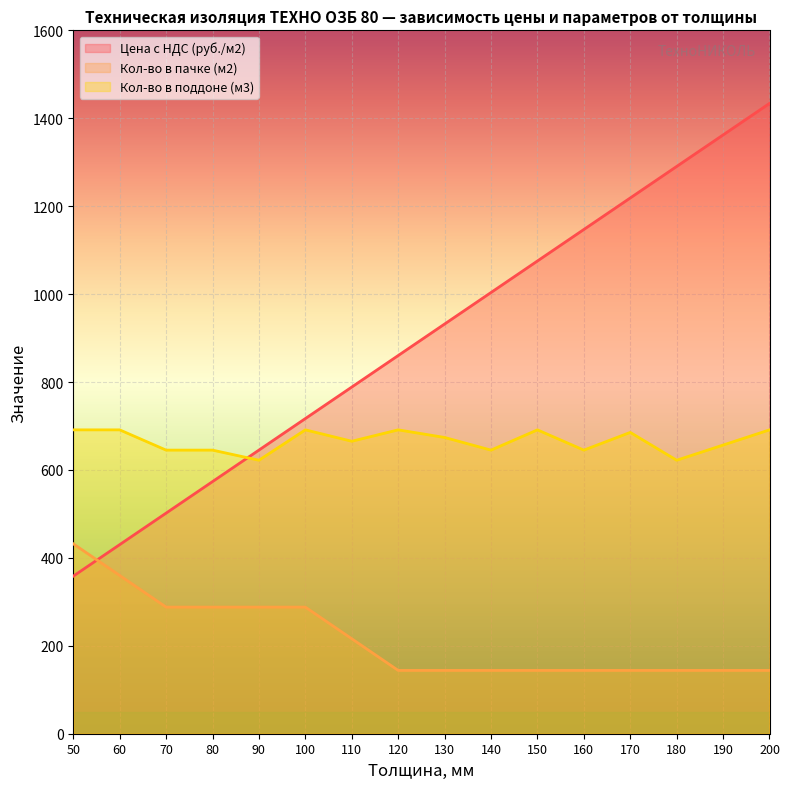

Where does the Цена с НДС (руб./м2) series first go above 931?

130